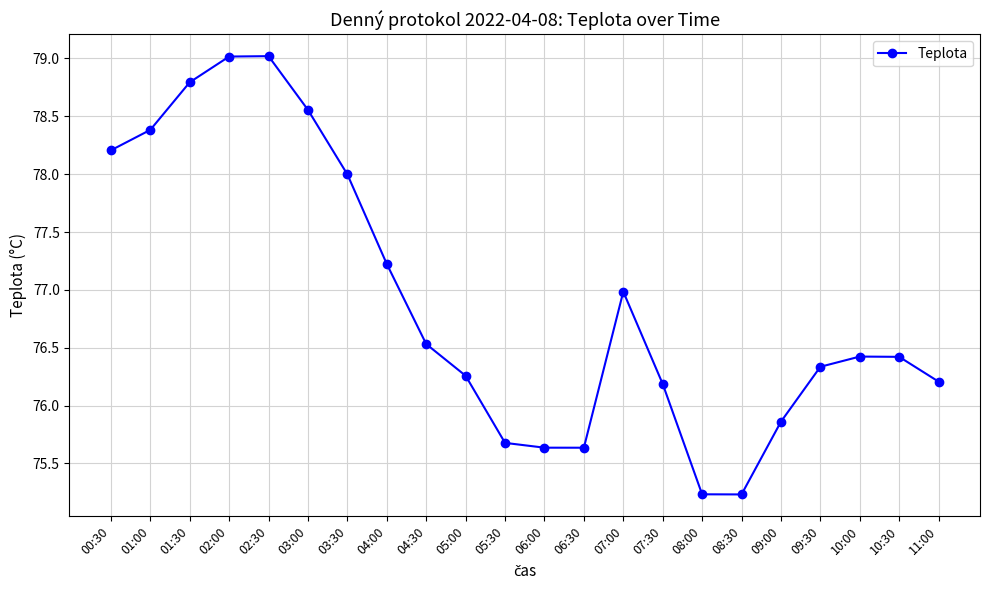

The value at 07:30 is 76.2. True or false?

True